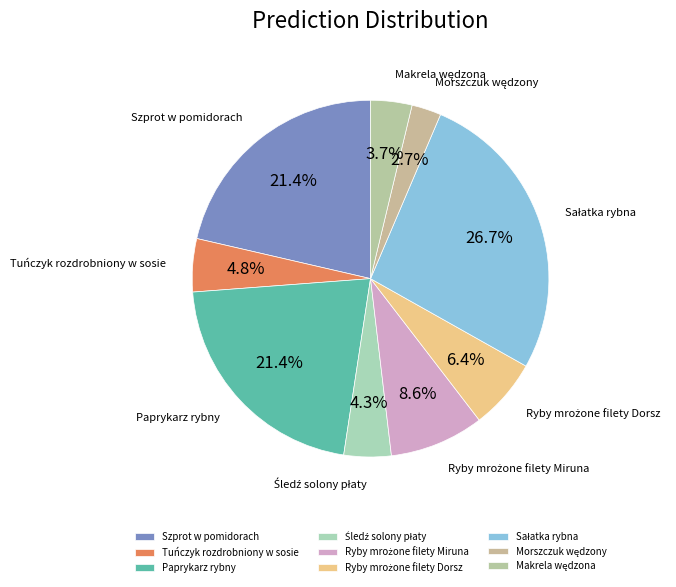

How much of the chart is everything except Tuńczyk rozdrobniony w sosie?

95.2%